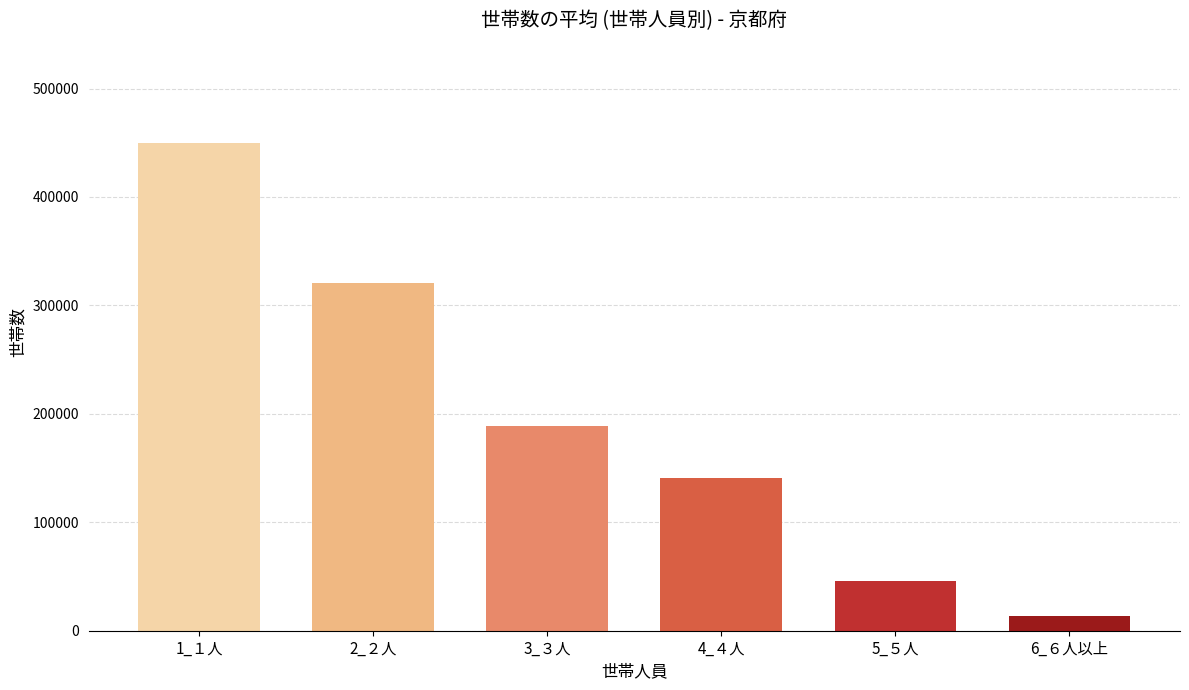

Reading left to right, what are all the values shown in this chart?

449700	320700	188700	141100	45500	13300